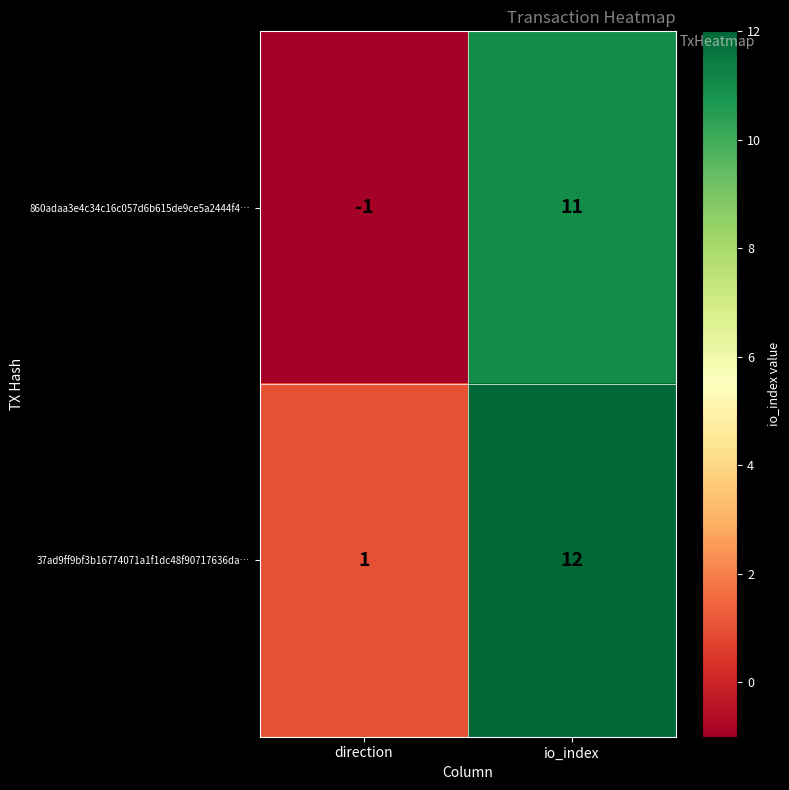

Which series has the largest total across all categories?

37ad9ff9bf3b16774071a1f1dc48f90717636da…